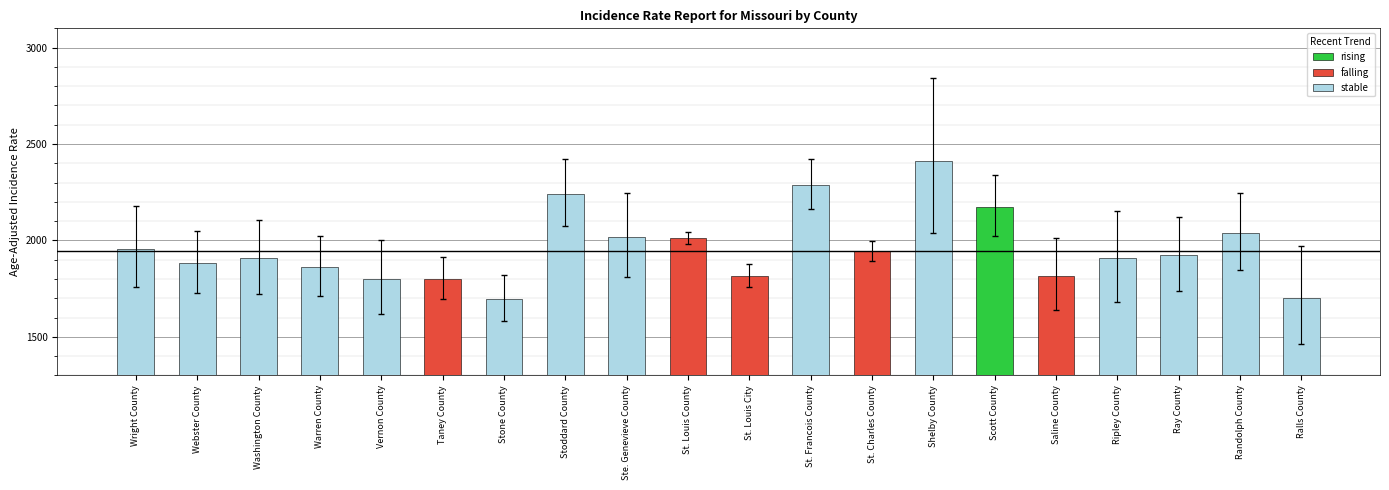

What position from the right is Shelby County?

7